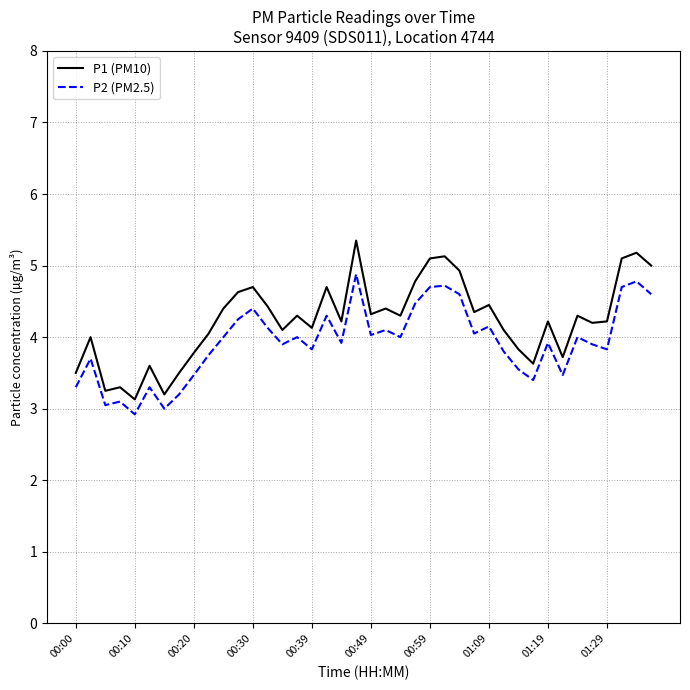

What is the minimum value for P1 (PM10)?

3.1